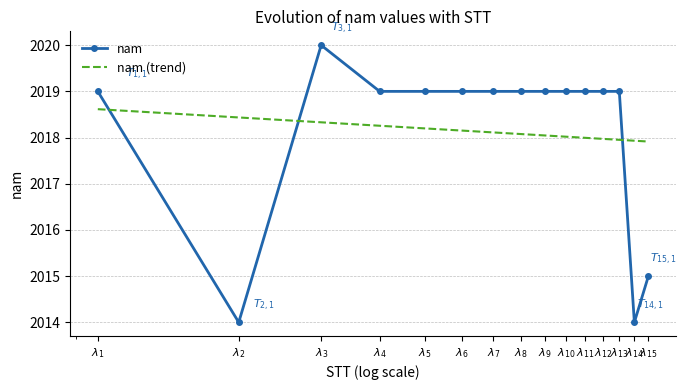

Which series has the widest spread of values?

nam